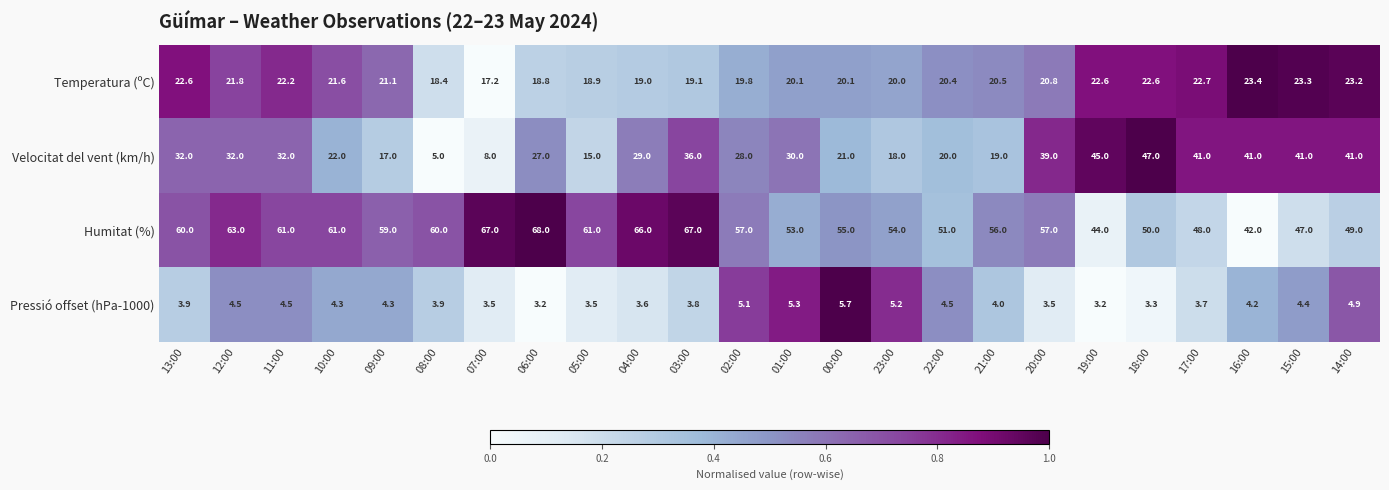

At which label is Velocitat del vent (km/h) closest to 26?

06:00